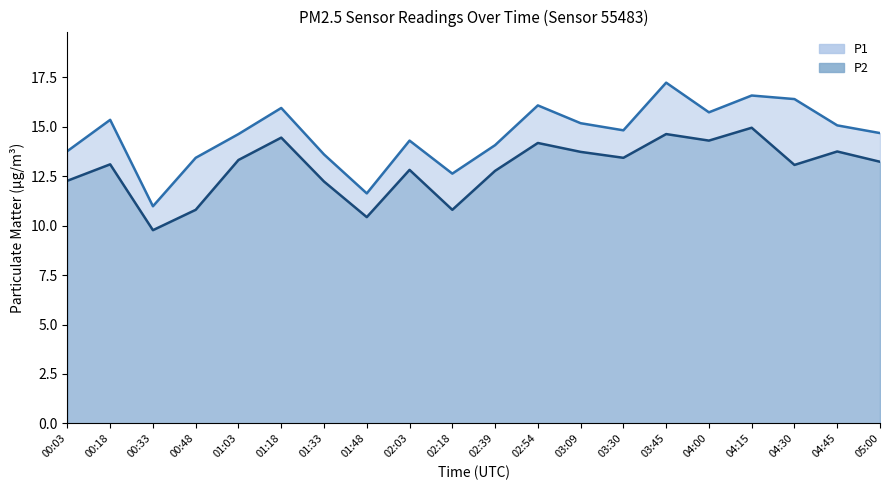

What is the label of the 9th point from the left?

02:03